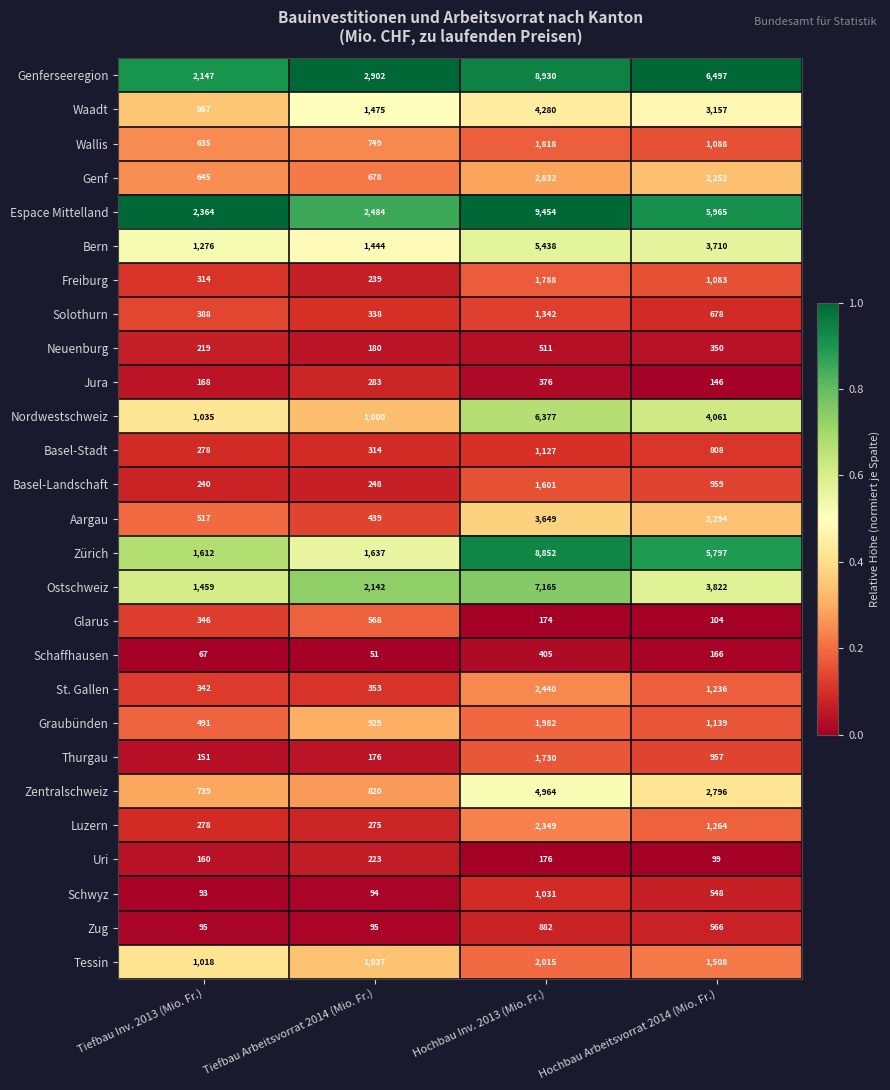

Rank the series by their maximum value, from lowest to highest.

Uri, Jura, Schaffhausen, Neuenburg, Glarus, Zug, Schwyz, Basel-Stadt, Solothurn, Basel-Landschaft, Thurgau, Freiburg, Wallis, Graubünden, Tessin, Luzern, St. Gallen, Genf, Aargau, Waadt, Zentralschweiz, Bern, Nordwestschweiz, Ostschweiz, Zürich, Genferseeregion, Espace Mittelland